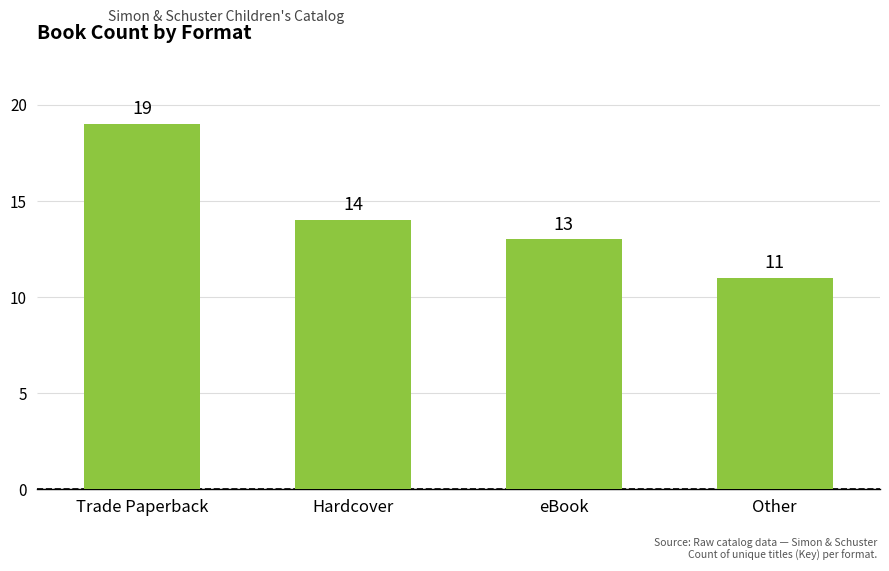

Reading left to right, extract all data points from this chart.

Trade Paperback=19	Hardcover=14	eBook=13	Other=11